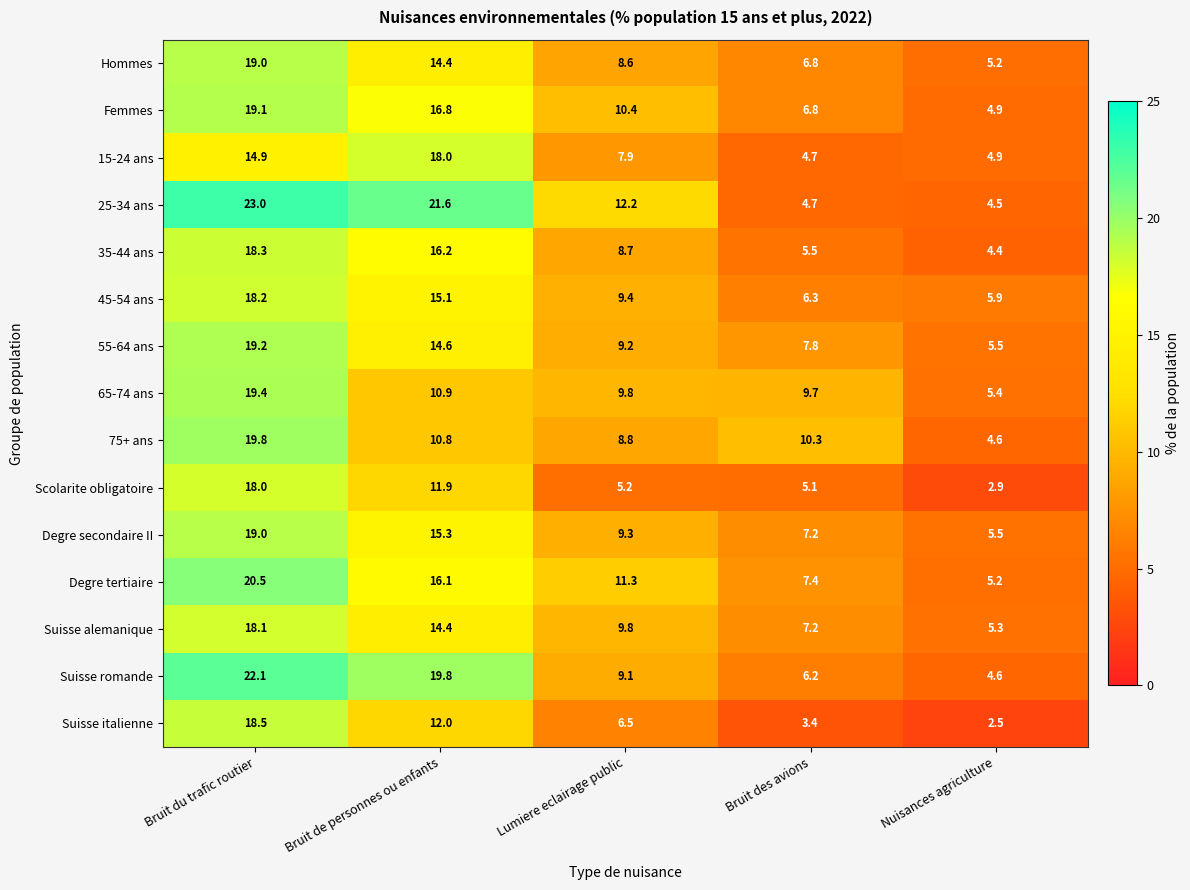

The Degre tertiaire series shows 11.3 at Lumiere eclairage public. True or false?

True